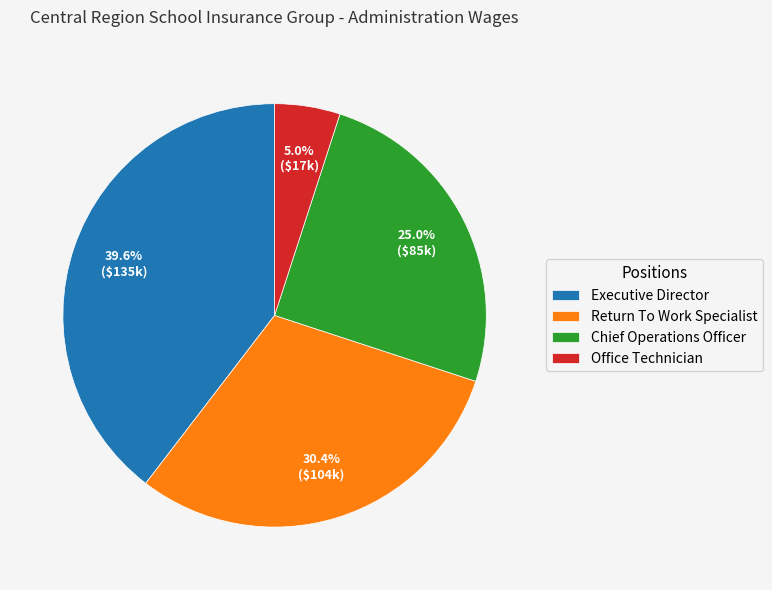

What percentage is the Executive Director slice, to the nearest percent?

40%